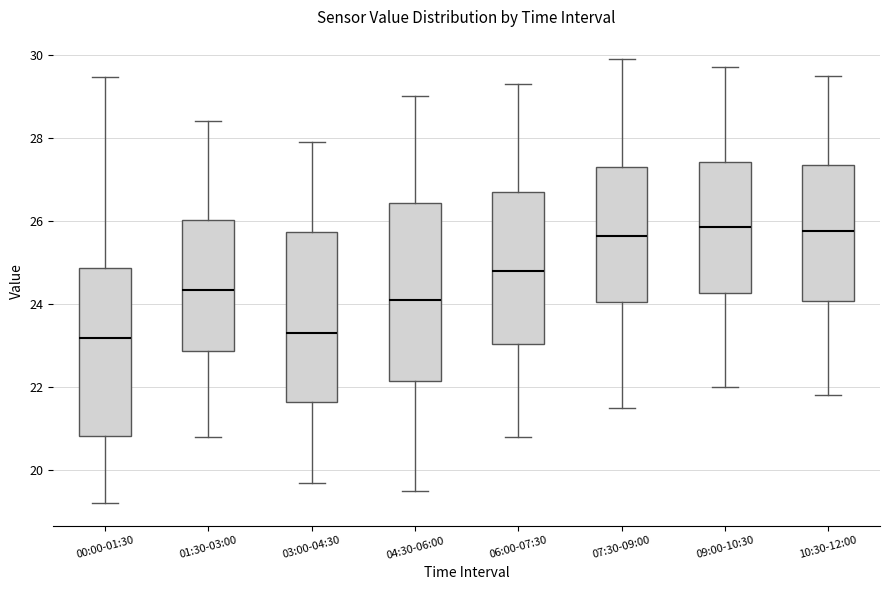

Reading left to right, transcribe this box plot: for each box, give where its median line is, the range the box spans, and where its two whiskers end, as read against the y-axis. The values are not printed on the chart, so give them approximately, as read against the axis.

00:00-01:30: median 23.2, box 20.8 to 24.8, whiskers 19.2 to 29.4
01:30-03:00: median 24.4, box 22.8 to 26.0, whiskers 20.8 to 28.4
03:00-04:30: median 23.4, box 21.6 to 25.8, whiskers 19.8 to 28.0
04:30-06:00: median 24.2, box 22.2 to 26.4, whiskers 19.6 to 29.0
06:00-07:30: median 24.8, box 23.0 to 26.8, whiskers 20.8 to 29.4
07:30-09:00: median 25.6, box 24.0 to 27.4, whiskers 21.6 to 30.0
09:00-10:30: median 25.8, box 24.2 to 27.4, whiskers 22.0 to 29.8
10:30-12:00: median 25.8, box 24.0 to 27.4, whiskers 21.8 to 29.6